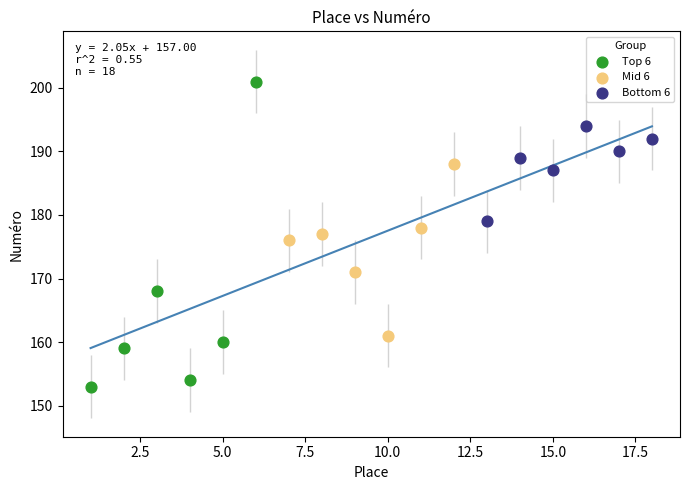

Which series has the largest Y range (max minus min)?

Top 6